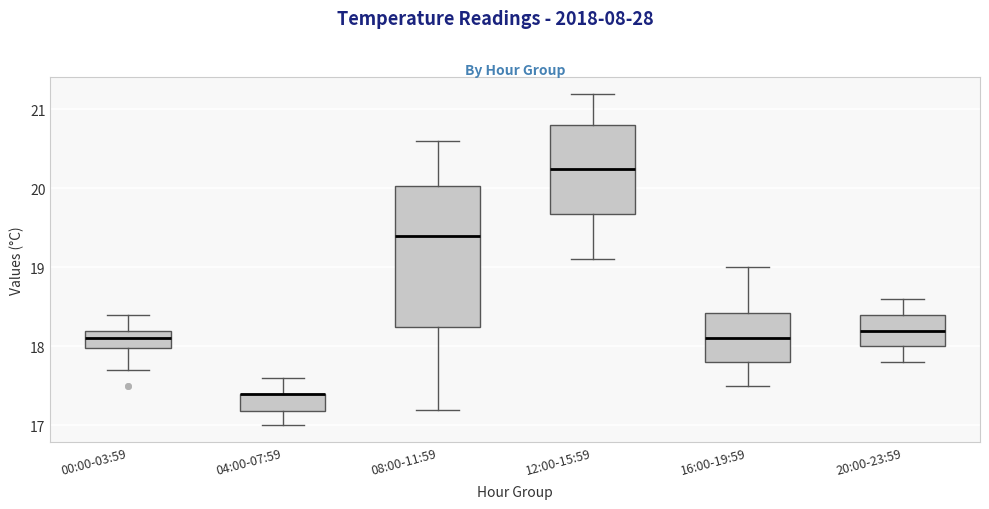

Reading left to right, read every box against the y-axis: the position of its median line, the range the box covers, and the ends of its whiskers. The values are not printed on the chart, so give them approximately, as read against the axis.

00:00-03:59: median 18.1, box 18.0 to 18.2, whiskers 17.7 to 18.4
04:00-07:59: median 17.4 (drawn on the box's upper edge), box 17.2 to 17.4, whiskers 17.0 to 17.6
08:00-11:59: median 19.4, box 18.3 to 20.0, whiskers 17.2 to 20.6
12:00-15:59: median 20.3, box 19.7 to 20.8, whiskers 19.1 to 21.2
16:00-19:59: median 18.1, box 17.8 to 18.4, whiskers 17.5 to 19.0
20:00-23:59: median 18.2, box 18.0 to 18.4, whiskers 17.8 to 18.6